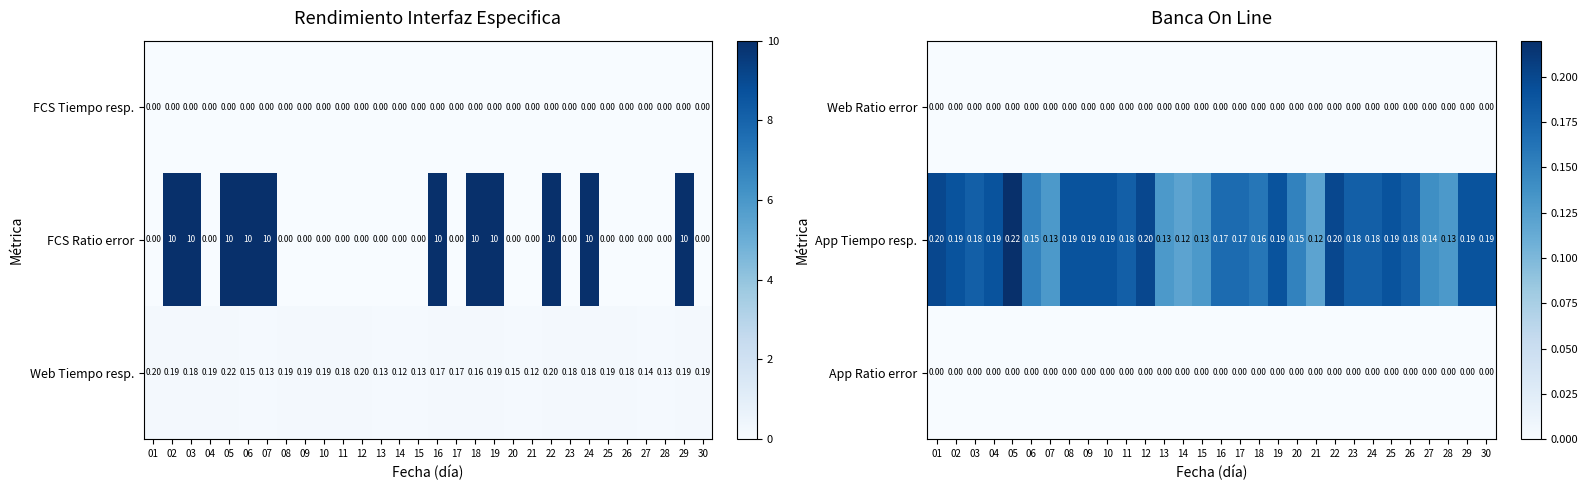

At which category is the sum across all series the highest?

05